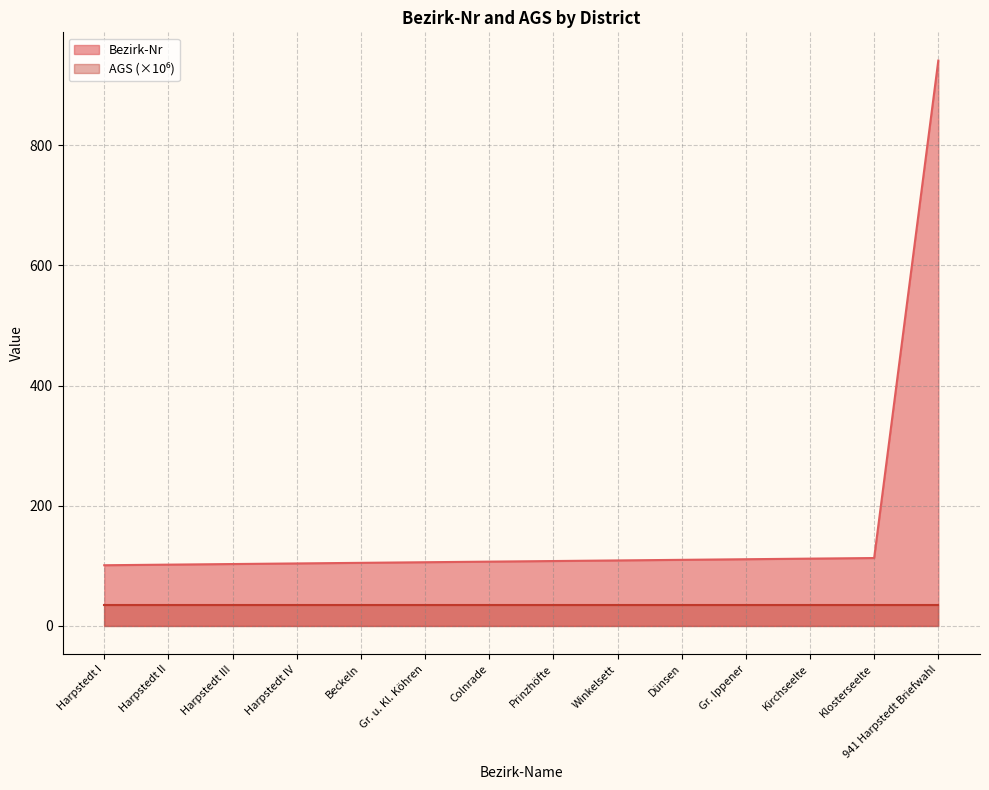

What is the difference between the maximum and second lowest values?

839